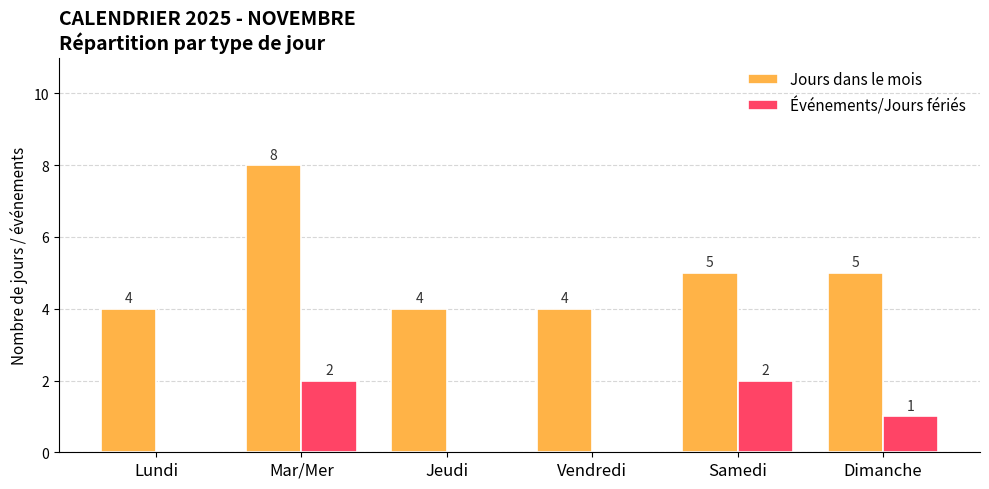

What is the maximum value for Jours dans le mois?

8